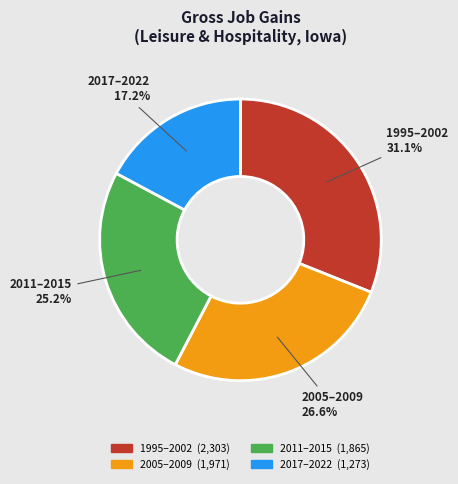

How many segments does this pie chart have?

4